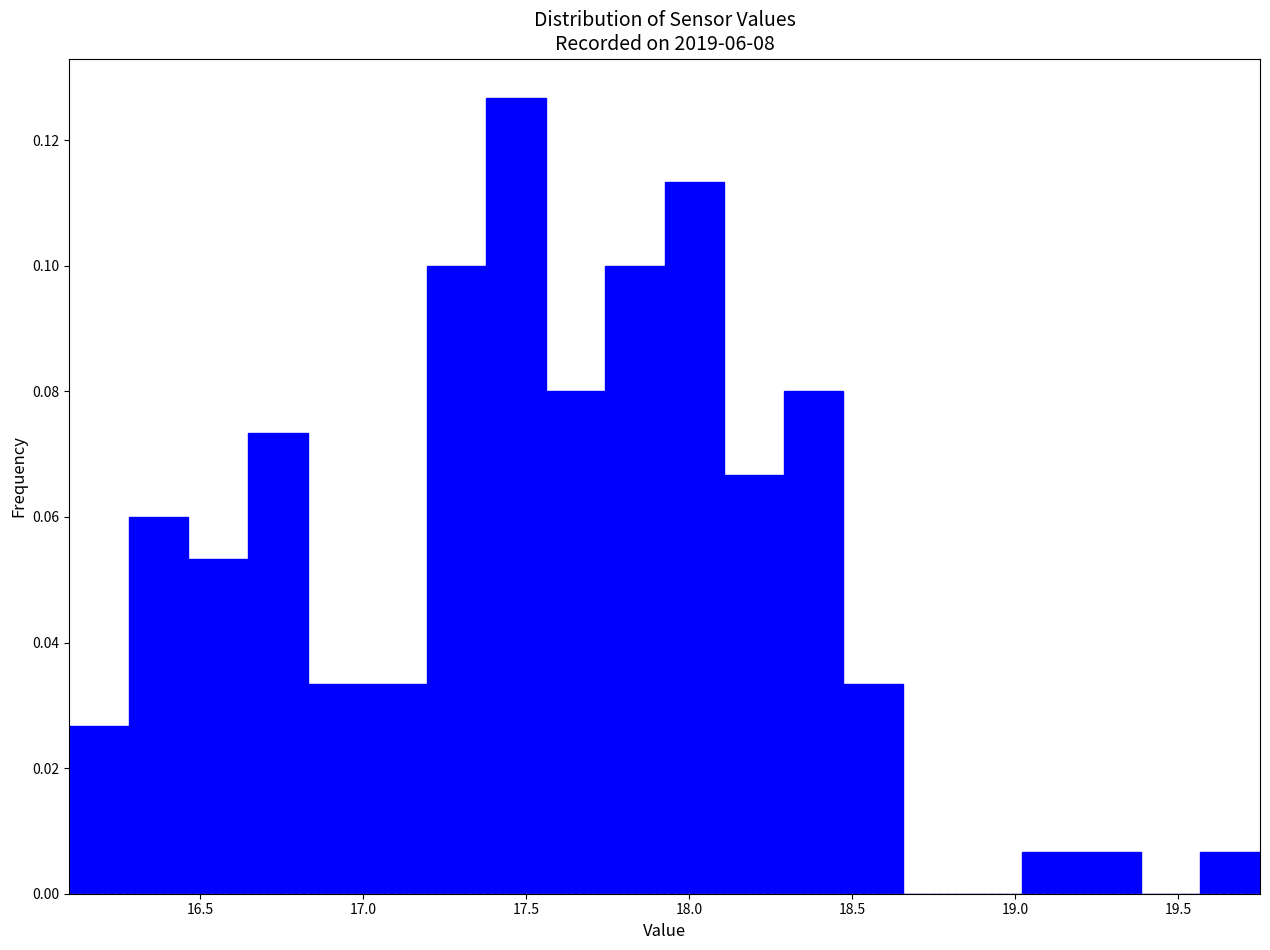

Around what value on the x-axis is the tallest bar? Give the approximate position of its centre, as read against the axis.

17.45